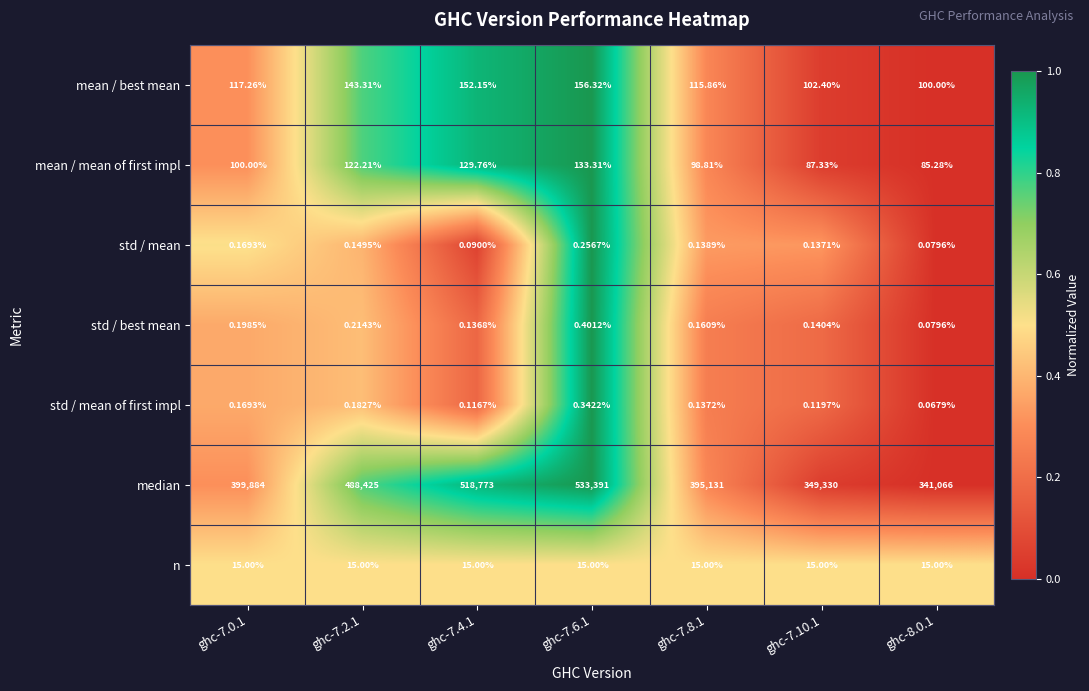

List the series in order of their peak value, highest first.

median, mean / best mean, mean / mean of first impl, n, std / best mean, std / mean of first impl, std / mean